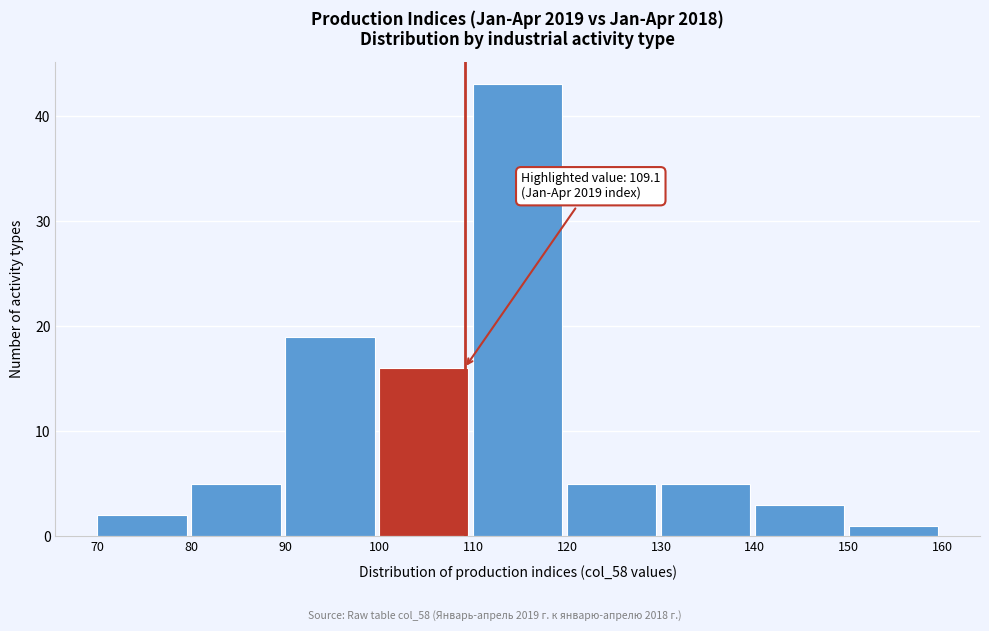

Which range on the x-axis has the tallest bar?

110 to 120